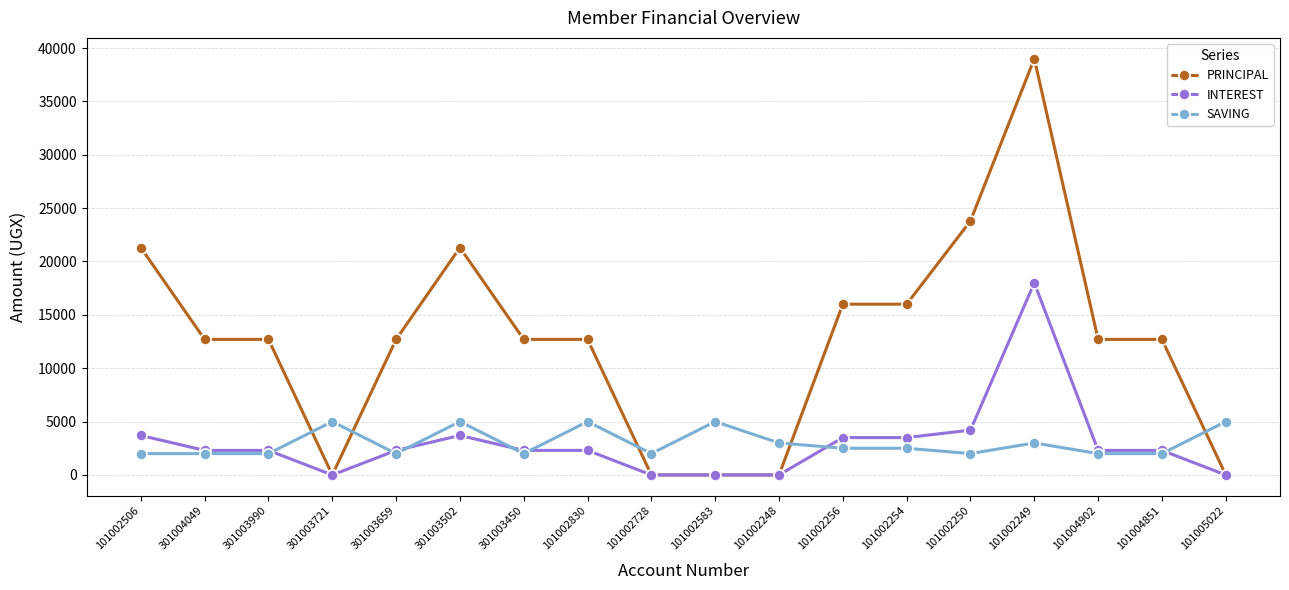

What is the sum of the INTEREST values at 101005022 and 301004049?

2300